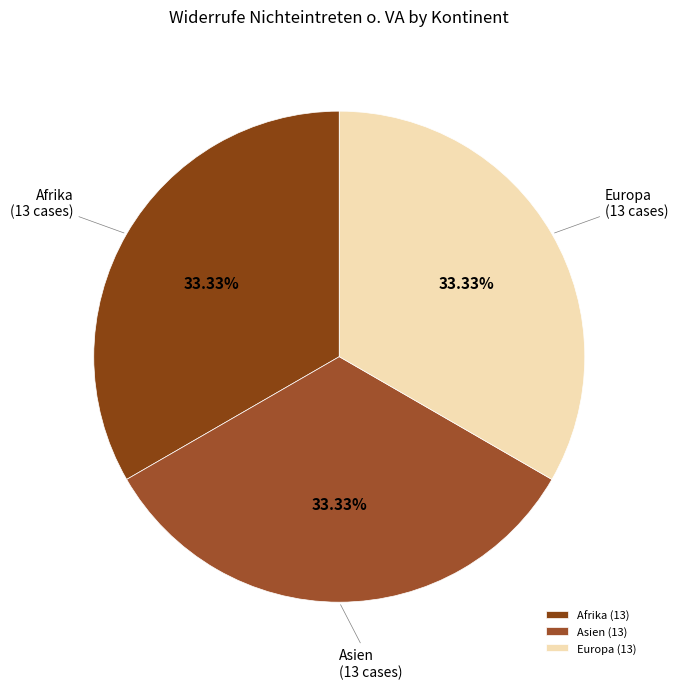

What is the ratio of the value at Afrika to the value at Asien?

1.0